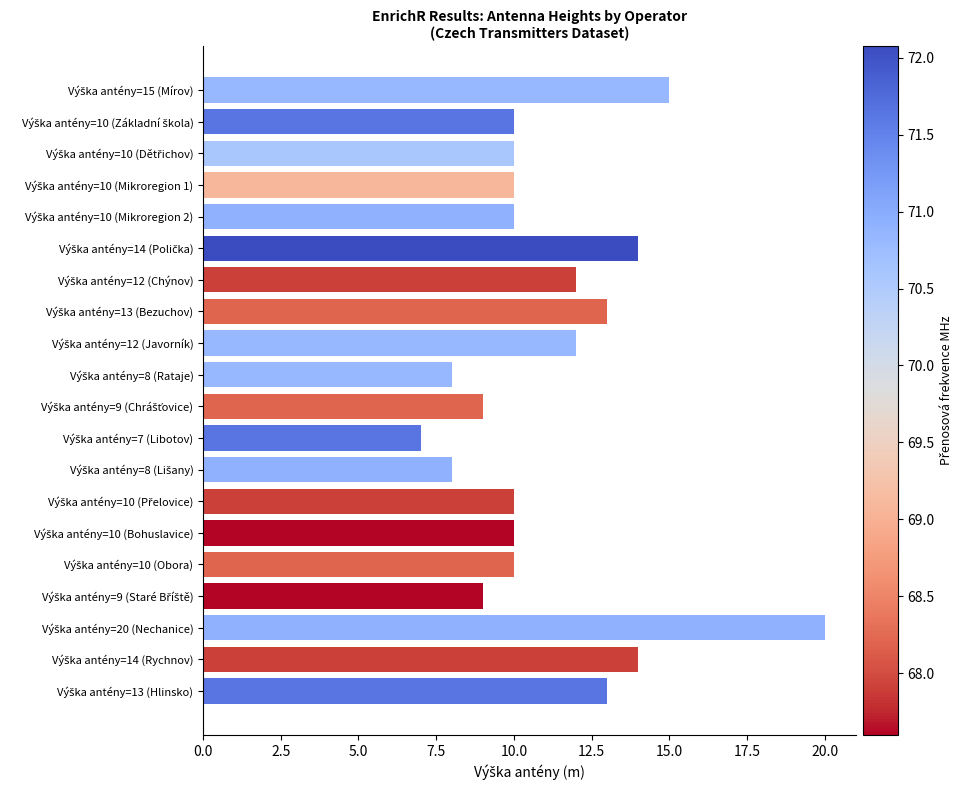

What is the smallest value displayed?

7